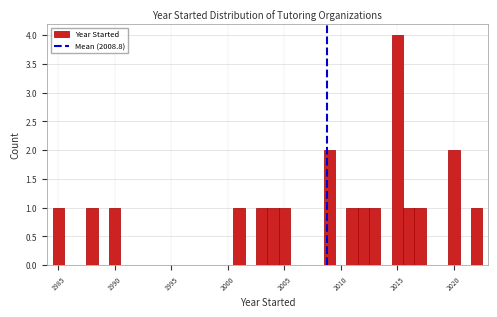

Read against the x-axis, roughly where is the centre of the tallest bar?

2015.0